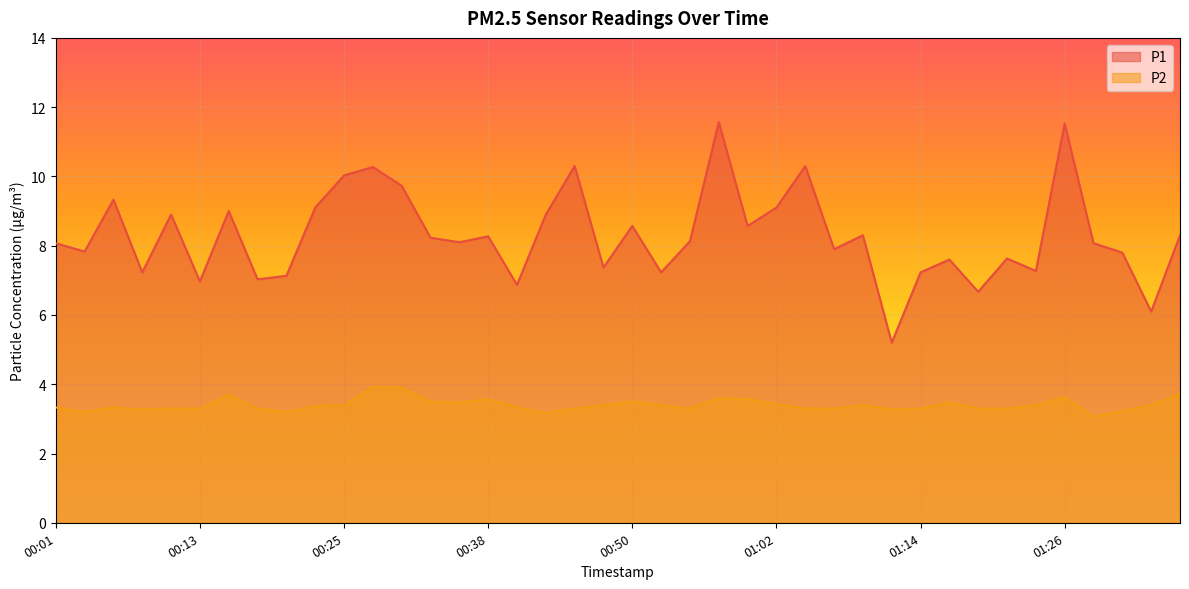

Which has a higher value, 00:33 or 00:06?

00:06